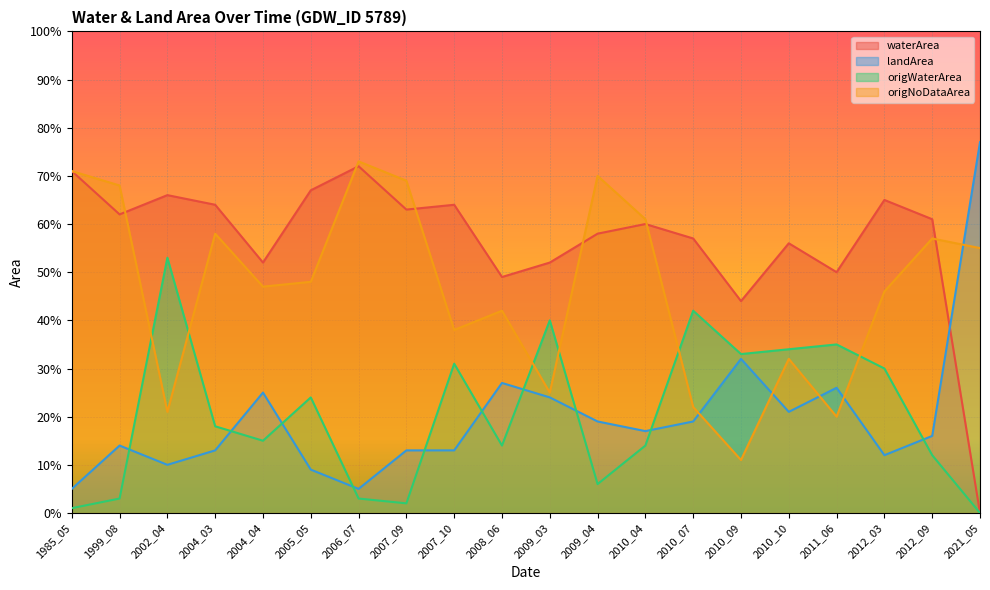

Which series has the largest total across all categories?

waterArea